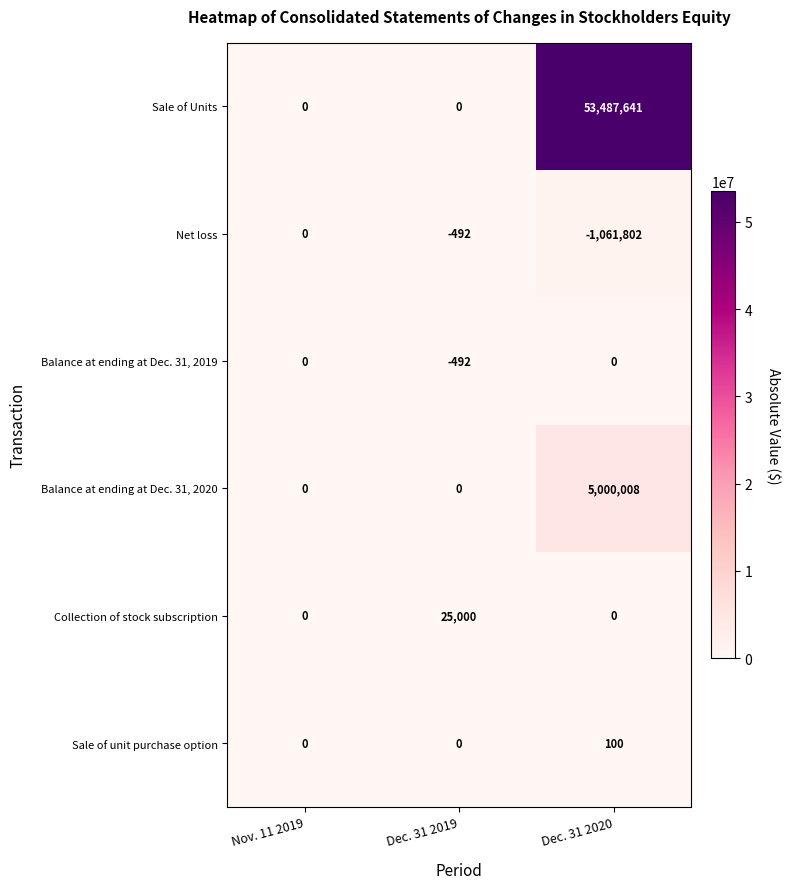

Reading left to right, list all the values displayed in this chart.

Sale of Units: Nov. 11 2019=0	Dec. 31 2019=0	Dec. 31 2020=53487641
Net loss: Nov. 11 2019=0	Dec. 31 2019=-492	Dec. 31 2020=-1061802
Balance at ending at Dec. 31, 2019: Nov. 11 2019=0	Dec. 31 2019=-492	Dec. 31 2020=0
Balance at ending at Dec. 31, 2020: Nov. 11 2019=0	Dec. 31 2019=0	Dec. 31 2020=5000008
Collection of stock subscription: Nov. 11 2019=0	Dec. 31 2019=25000	Dec. 31 2020=0
Sale of unit purchase option: Nov. 11 2019=0	Dec. 31 2019=0	Dec. 31 2020=100